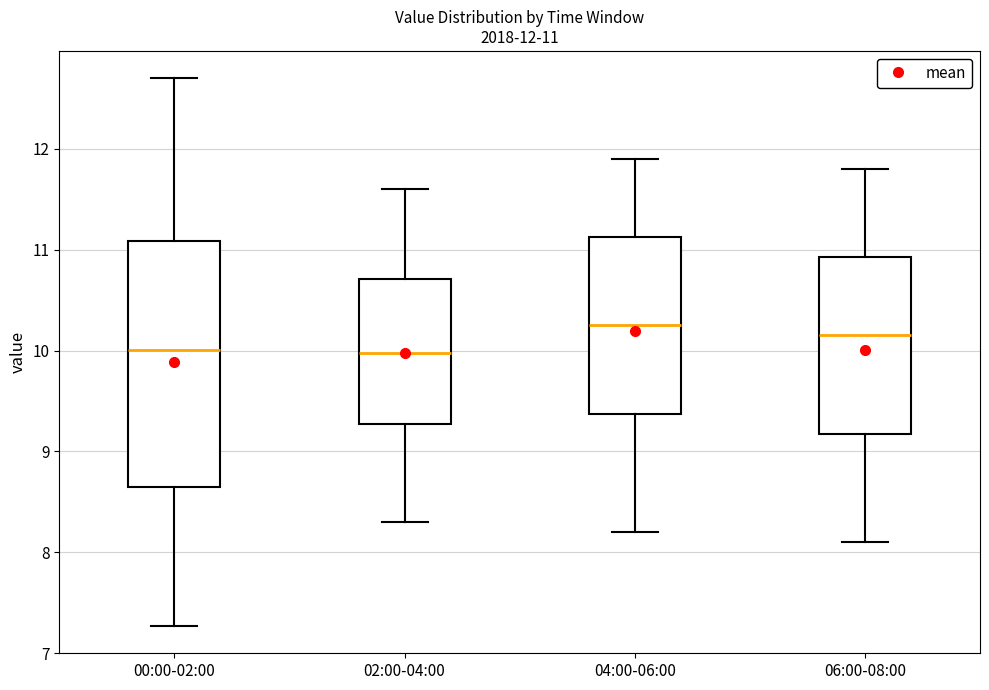

Comparing the boxes themselves (not the whiskers), which one is the tallest?

00:00-02:00